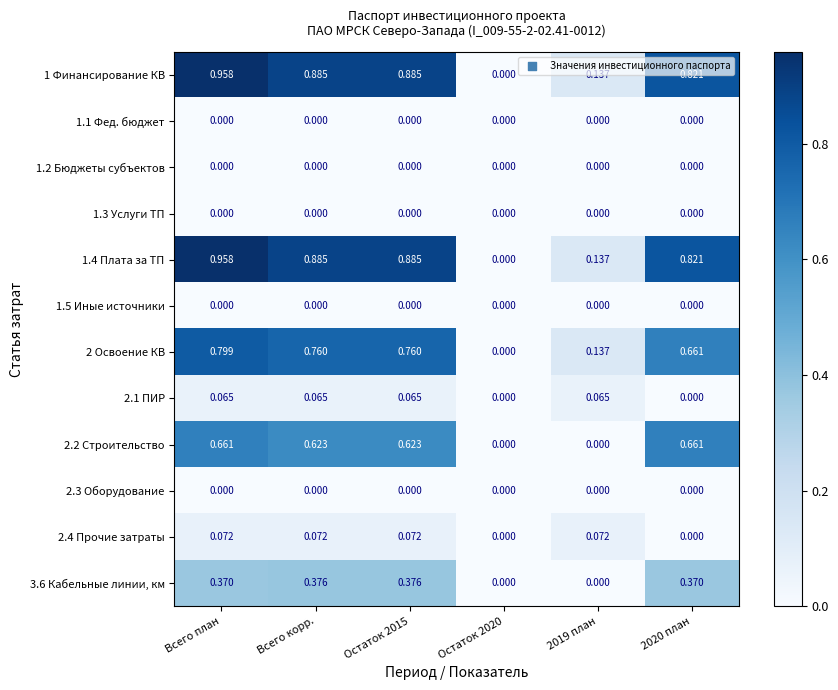

Is the value of 3.6 Кабельные линии, км at Всего корр. greater than the value of 2.1 ПИР at 2020 план?

Yes